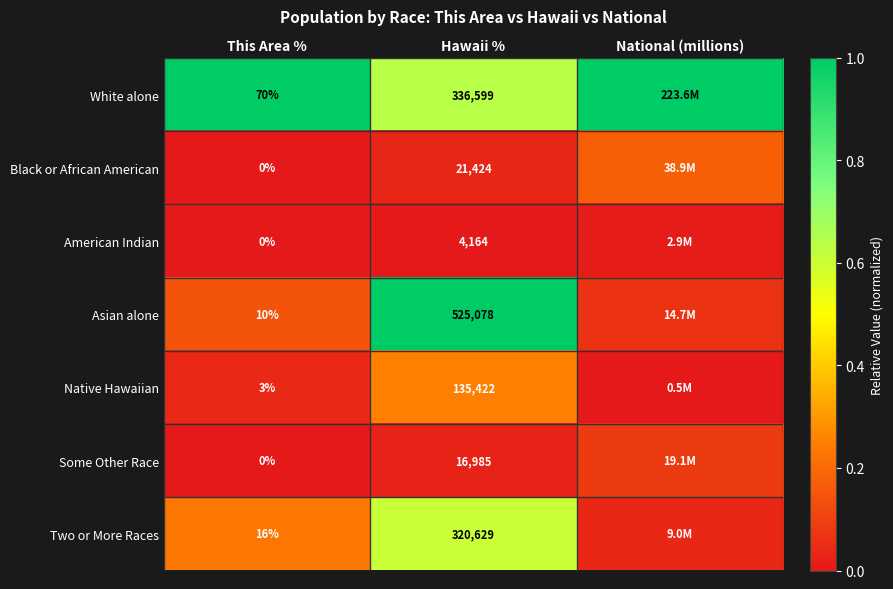

At Hawaii %, list the series in order from largest to smallest.

Asian alone, White alone, Two or More Races, Native Hawaiian, Black or African American, Some Other Race, American Indian